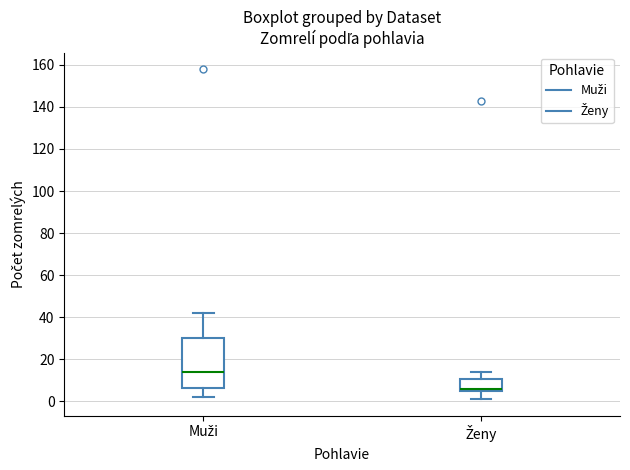

Which box's median line is the lowest?

Ženy